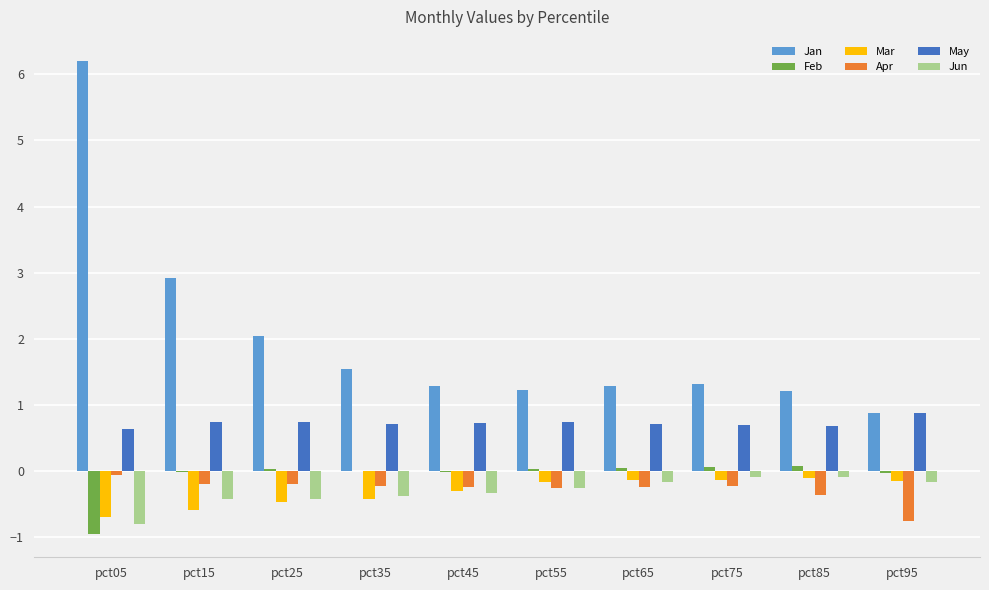

The value of Apr at pct85 is -0.4. True or false?

True